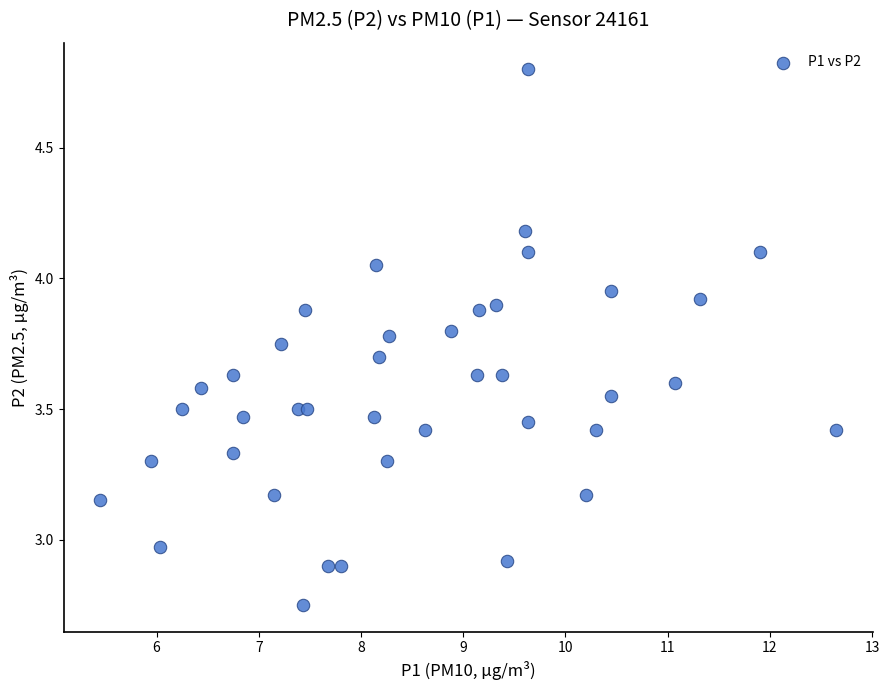

What is the range of X values (max minus min)?

7.2